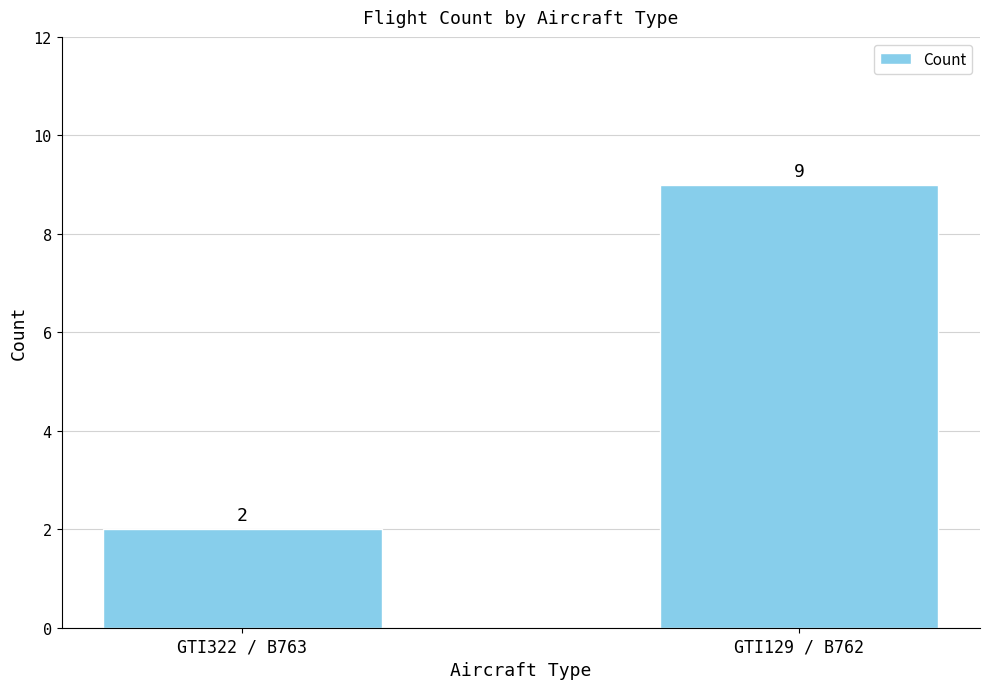

The chart shows a value of 13 at GTI129 / B762. True or false?

False